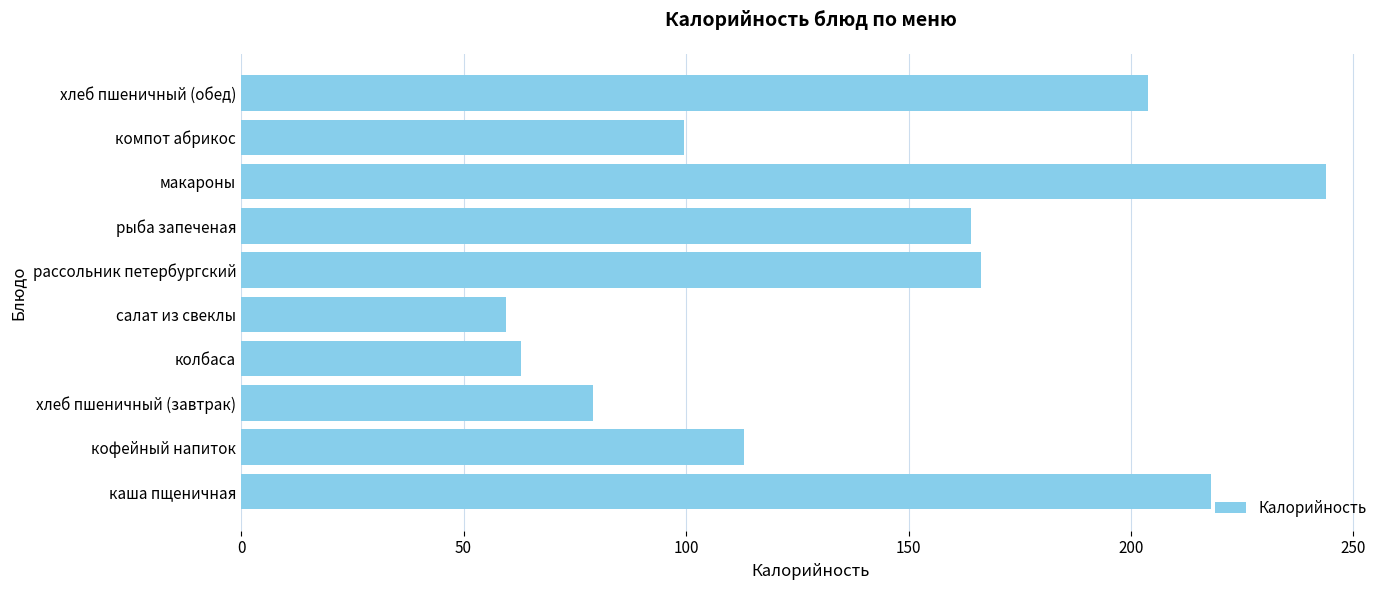

List the labels in order of value, largest first.

макароны, каша пщеничная, хлеб пшеничный (обед), рассольник петербургский, рыба запеченая, кофейный напиток, компот абрикос, хлеб пшеничный (завтрак), колбаса, салат из свеклы